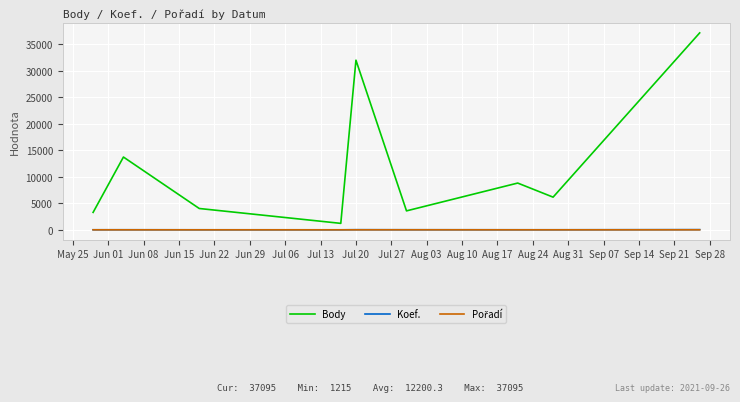

Which series has the largest total across all categories?

Body